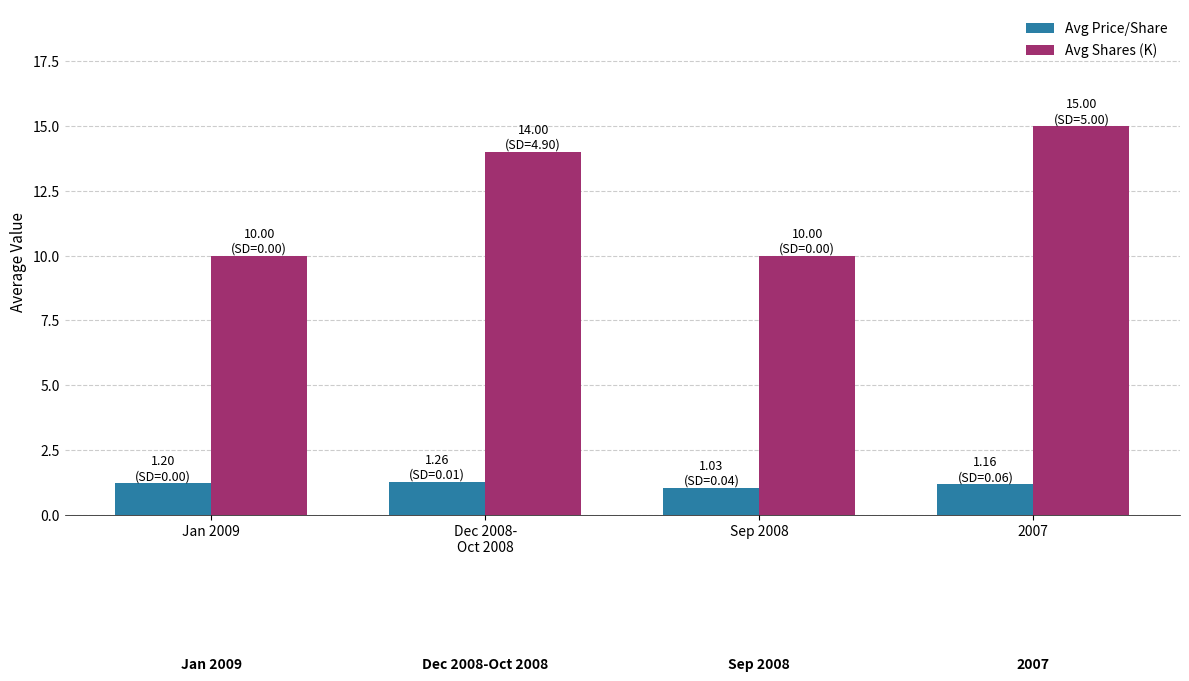

At which category is the sum across all series the highest?

2007